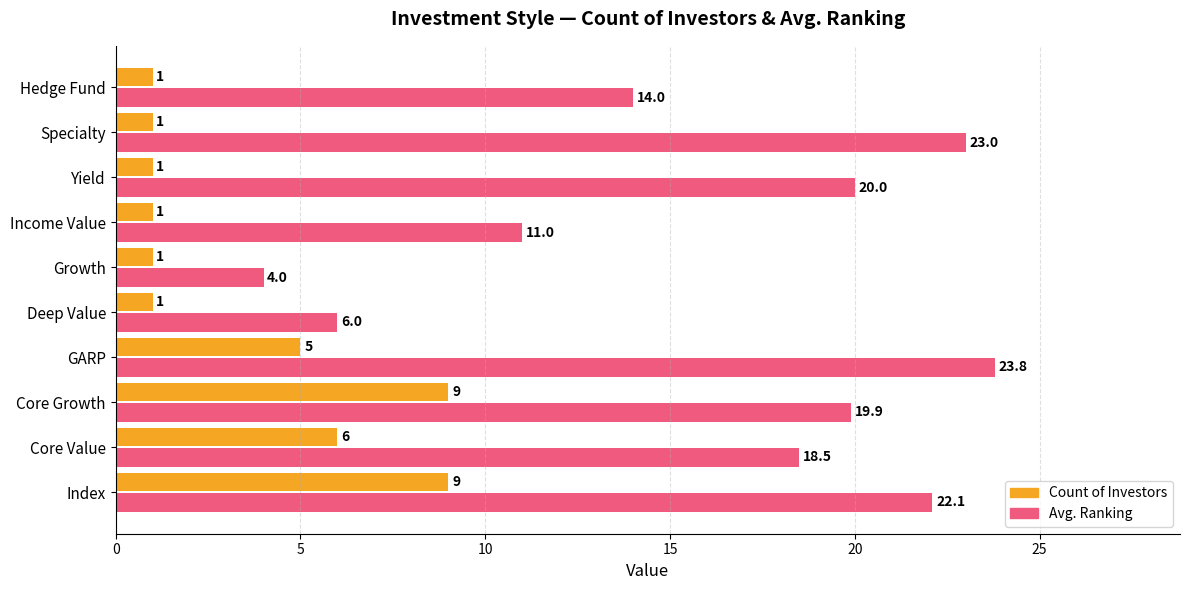

What is the greatest value displayed?

23.8